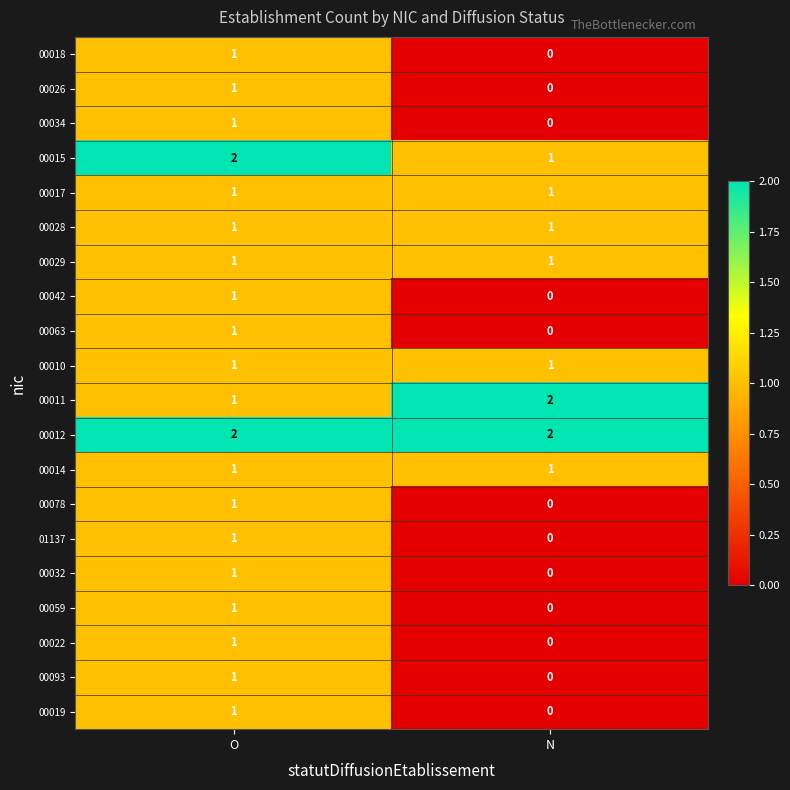

True or false: 00093 has a value of 1 at O.

True